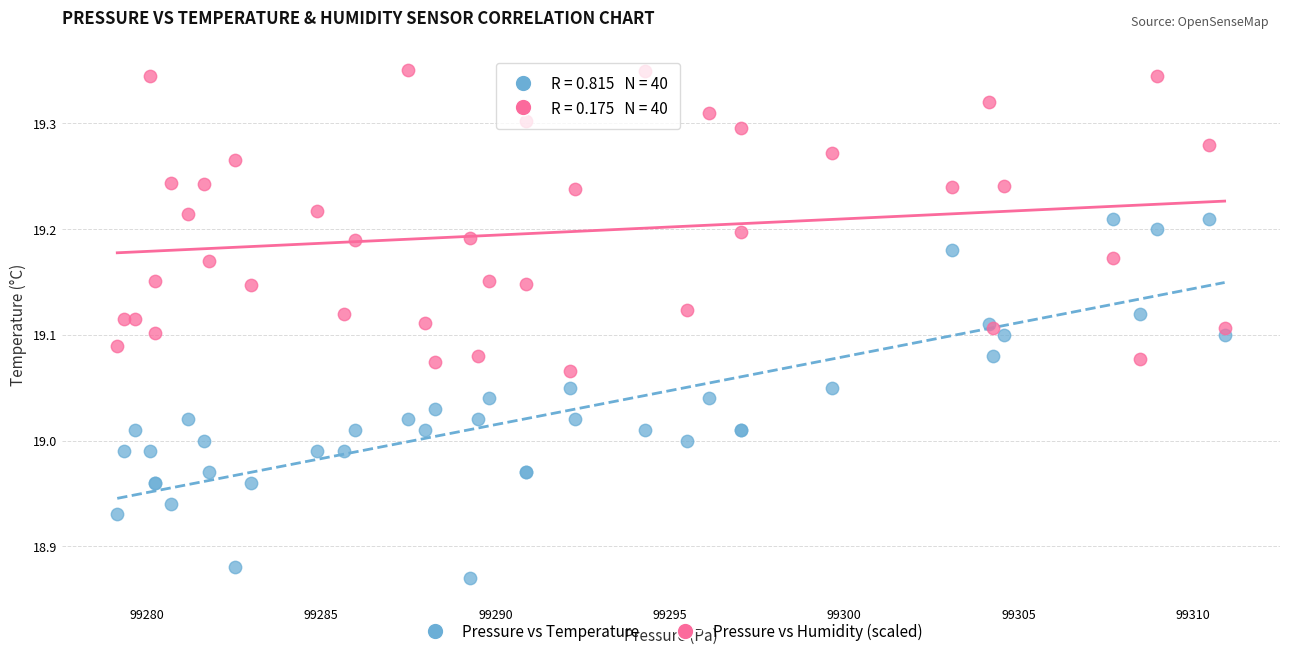

Which series reaches the maximum Y coordinate?

Pressure vs Humidity (scaled)